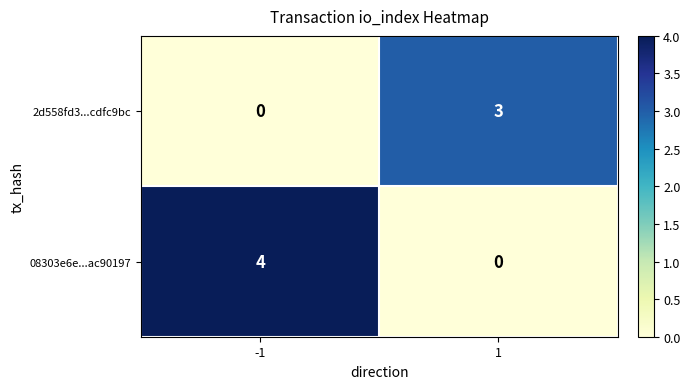

What is the difference between the 08303e6e...ac90197 values at 1 and -1?

4